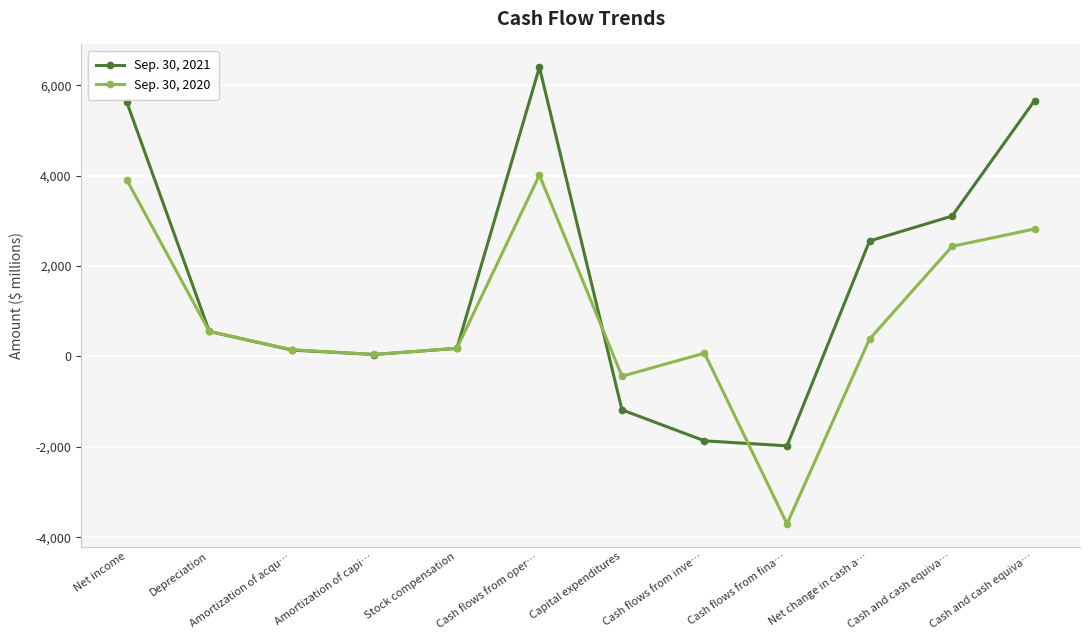

True or false: Sep. 30, 2020 has more than 1 points higher than both neighbors.

True